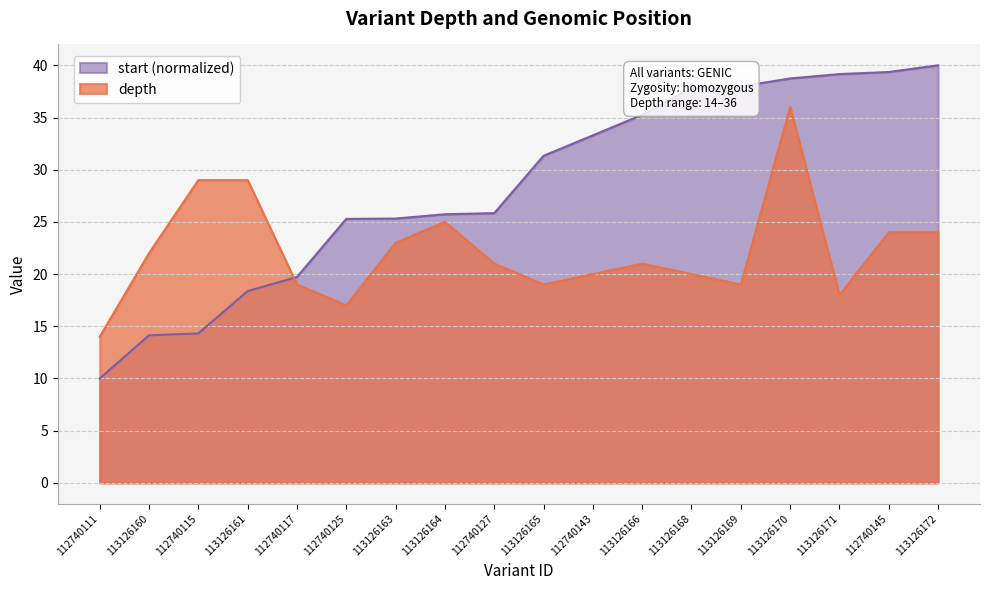

Which category has the highest value in the start series?

113126172